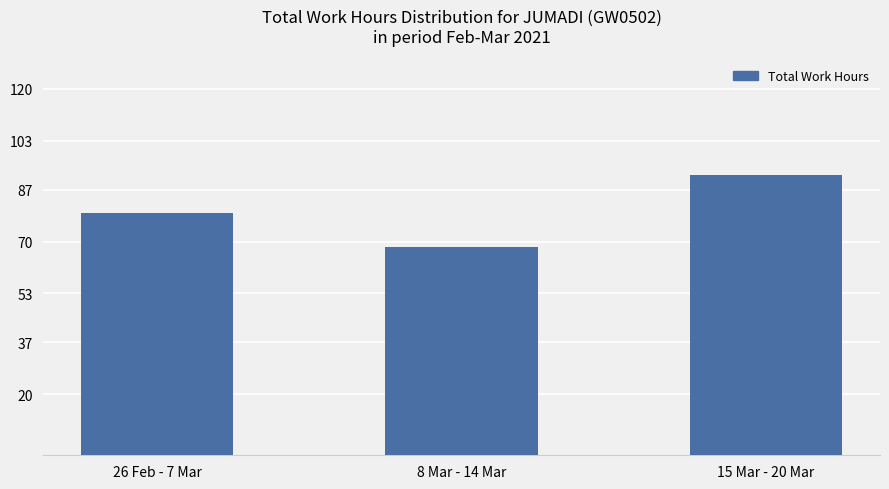

Where is the data nearest to the value 79?

26 Feb - 7 Mar